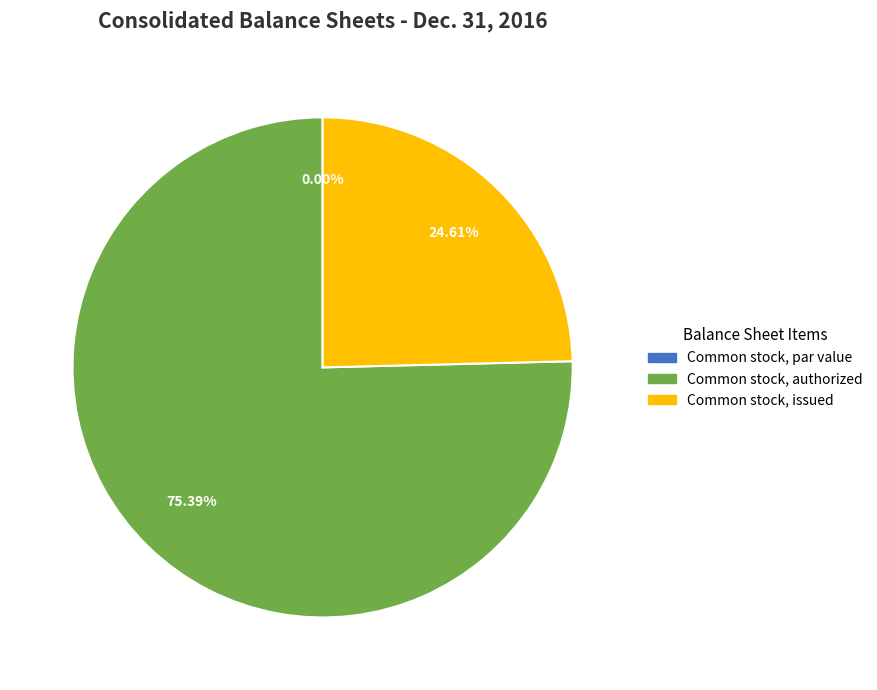

What portion of the pie excludes Common stock, authorized?

24.6%